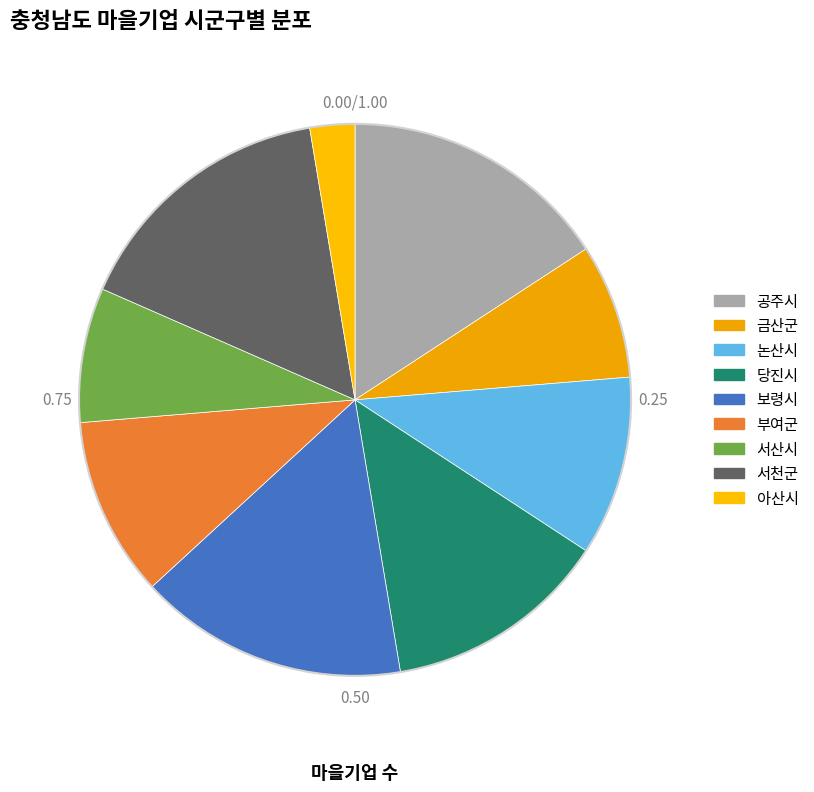

Do 서산시 and 보령시 together represent more than half of the pie?

No